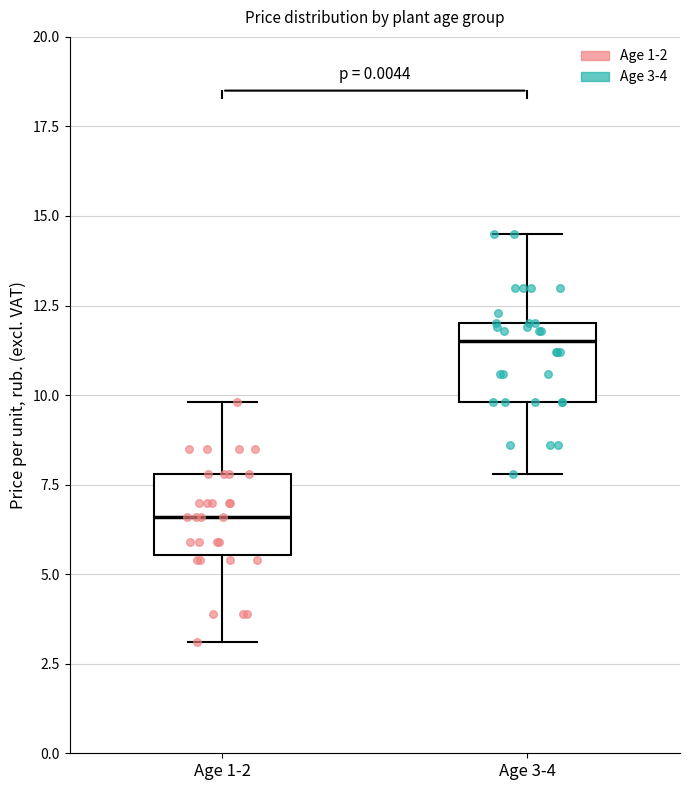

Reading left to right, read every box against the y-axis: the position of its median line, the range the box covers, and the ends of its whiskers. The values are not printed on the chart, so give them approximately, as read against the axis.

Age 1-2: median 6.5, box 5.5 to 8.0, whiskers 3.0 to 10.0
Age 3-4: median 11.5, box 10.0 to 12.0, whiskers 8.0 to 14.5